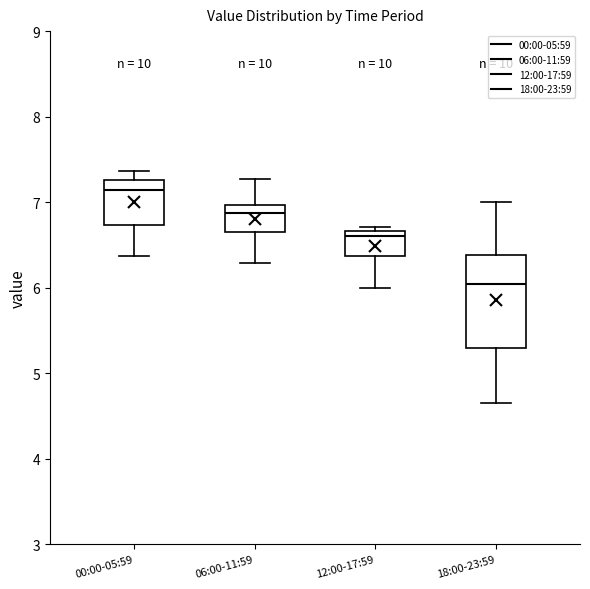

Comparing the boxes themselves (not the whiskers), which one is the tallest?

18:00-23:59